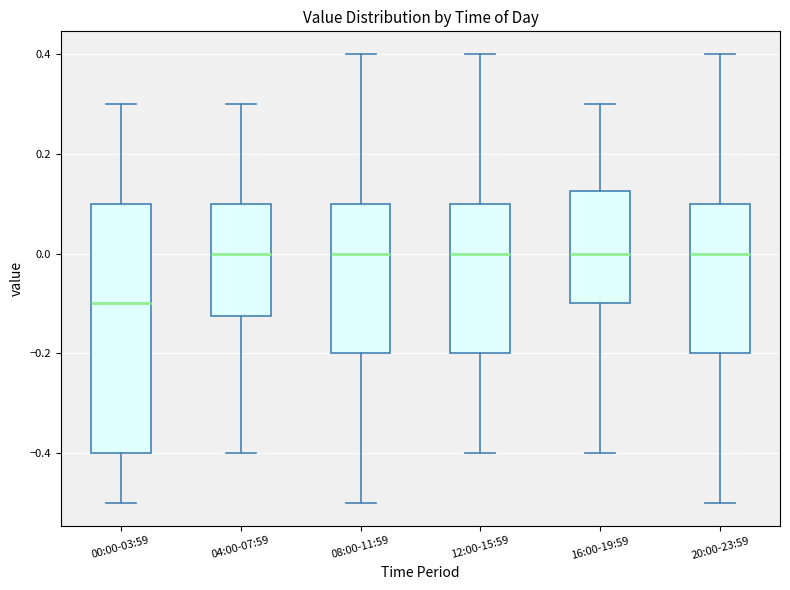

Which box is the tallest, from its lower edge to its upper edge?

00:00-03:59